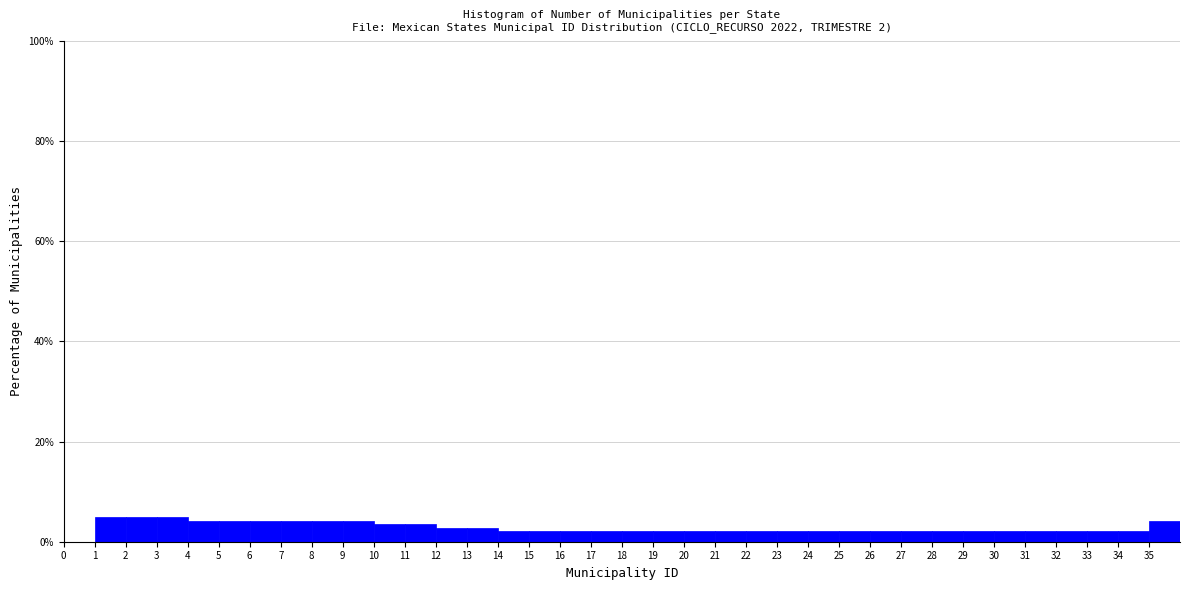

Reading left to right, list every bar in this chart as the range it spans on the x-axis followed by its height. The values are not printed on the chart, so give them approximately, as read against the axis.

0 to 1: 0
1 to 2: 4
2 to 3: 4
3 to 4: 4
4 to 5: 4
5 to 6: 4
6 to 7: 4
7 to 8: 4
8 to 9: 4
9 to 10: 4
10 to 11: 4
11 to 12: 4
12 to 13: 2
13 to 14: 2
14 to 15: 2
15 to 16: 2
16 to 17: 2
17 to 18: 2
18 to 19: 2
19 to 20: 2
20 to 21: 2
21 to 22: 2
22 to 23: 2
23 to 24: 2
24 to 25: 2
25 to 26: 2
26 to 27: 2
27 to 28: 2
28 to 29: 2
29 to 30: 2
30 to 31: 2
31 to 32: 2
32 to 33: 2
33 to 34: 2
34 to 35: 2
35 to 36: 4